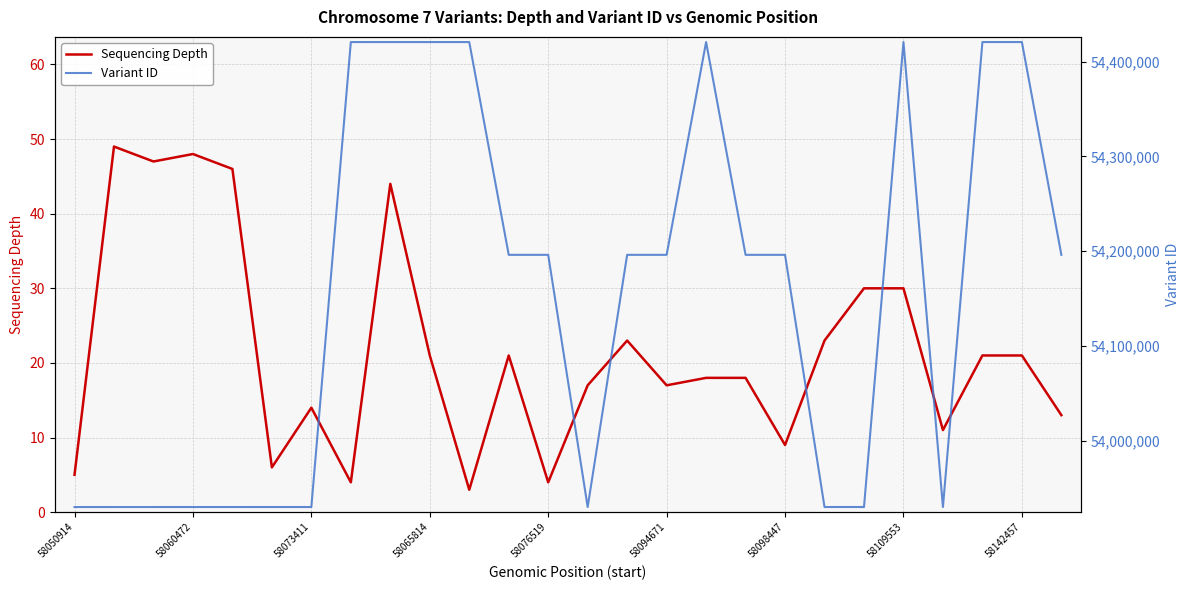

What is the lowest value of the Sequencing Depth series?

3